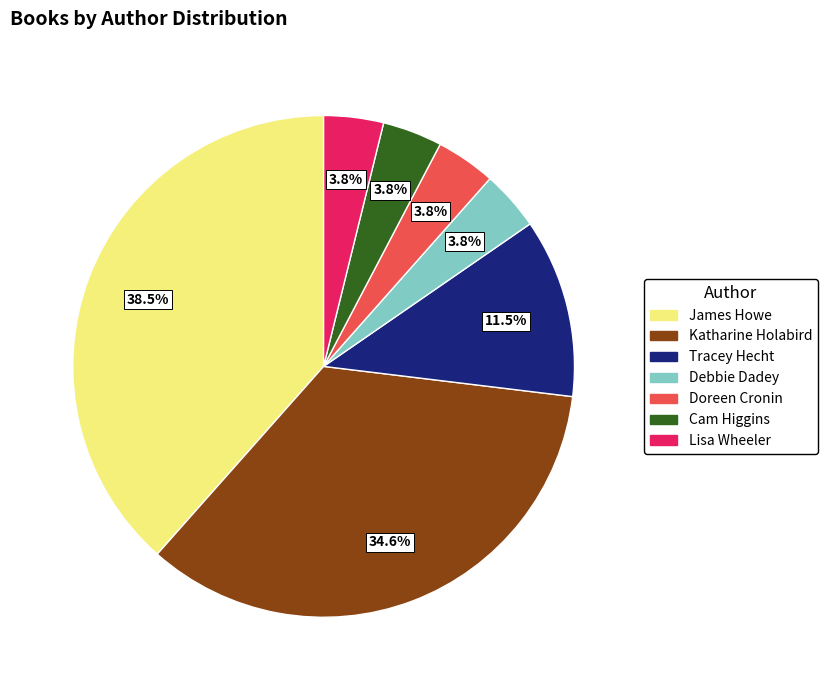

Which category has the biggest portion of the pie?

James Howe